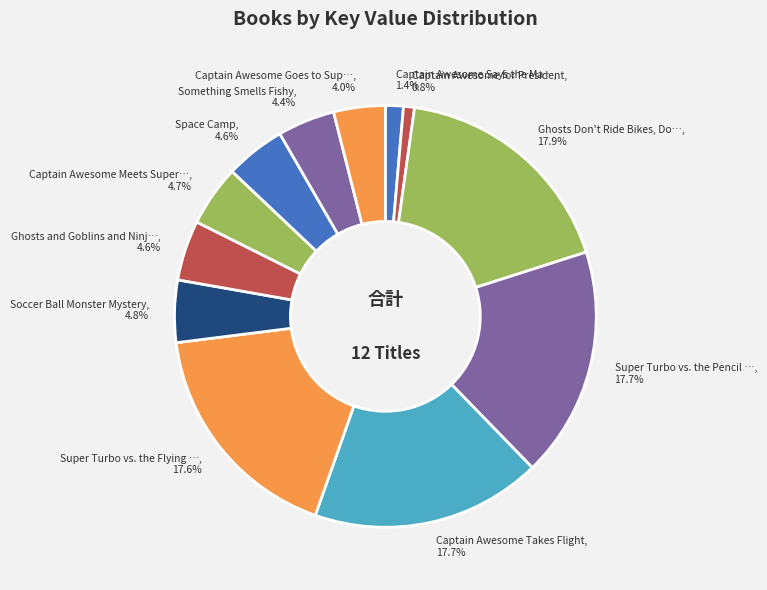

Is there any slice that represents more than half of the pie?

No